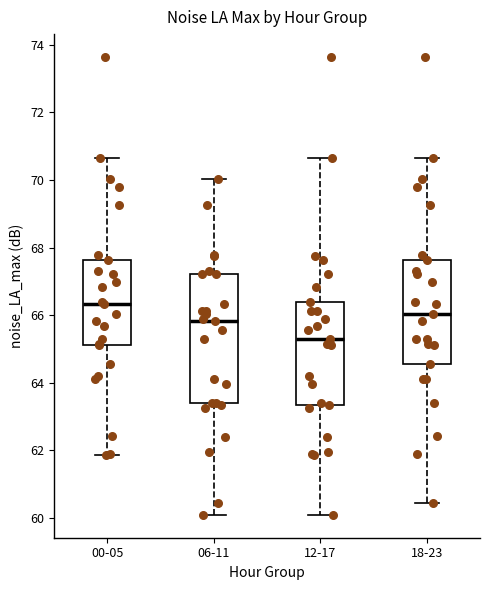

Which box is the tallest, from its lower edge to its upper edge?

06-11